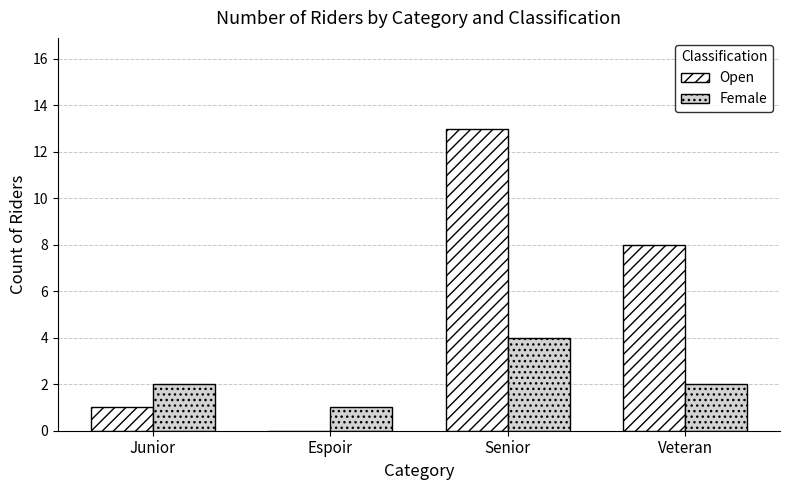

How many data points does each series have?

4